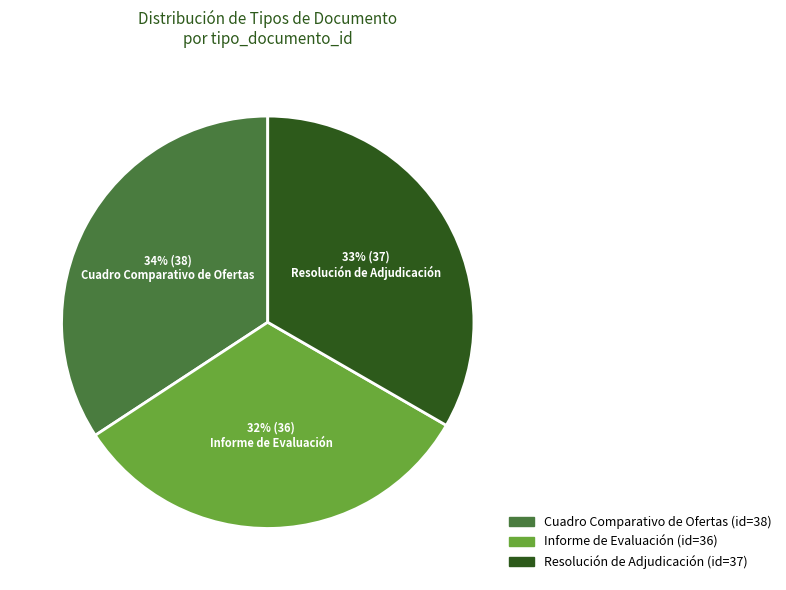

Between Resolución de Adjudicación and Informe de Evaluación, which is larger?

Resolución de Adjudicación